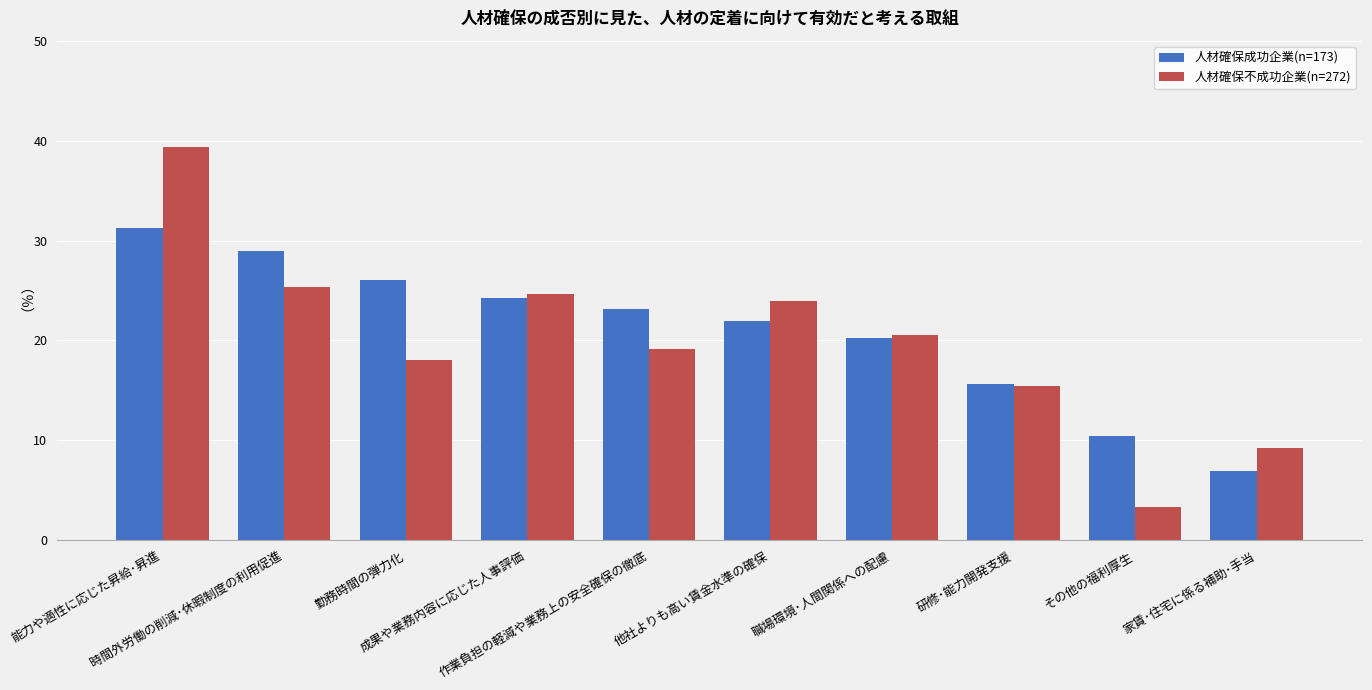

True or false: 人材確保成功企業(n=173) has a value of 10.4 at その他の福利厚生.

True